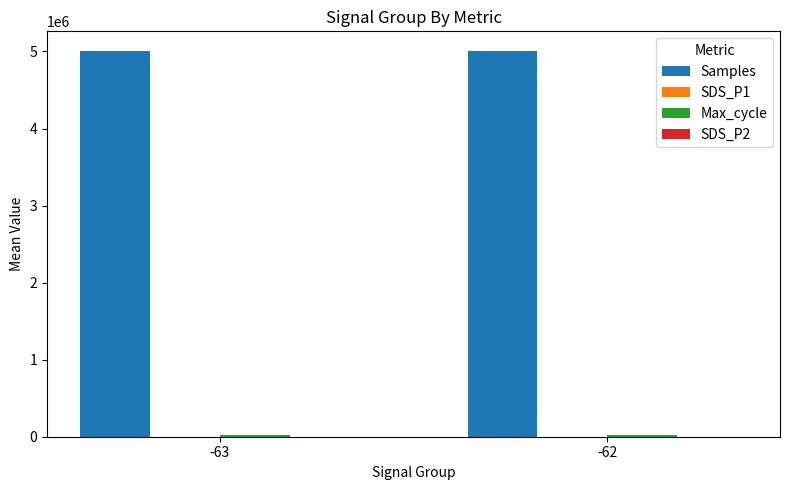

What is the maximum value shown in the chart?

5010926.2